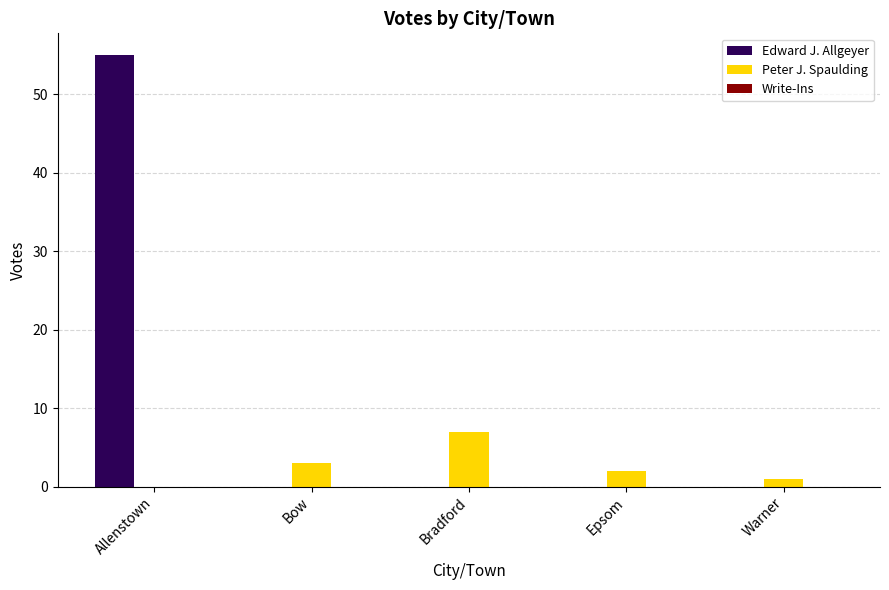

The value of Edward J. Allgeyer at Bradford is 34. True or false?

False